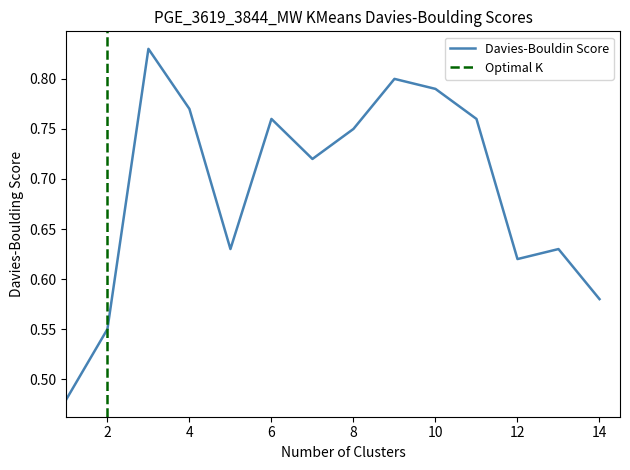

What is the minimum value shown in the chart?

0.5